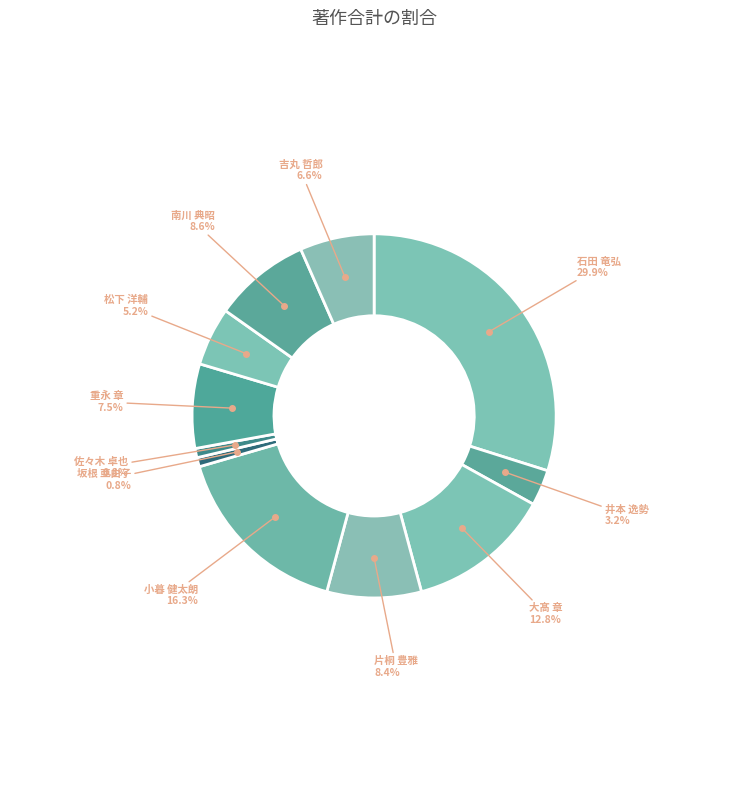

How many segments does this pie chart have?

11